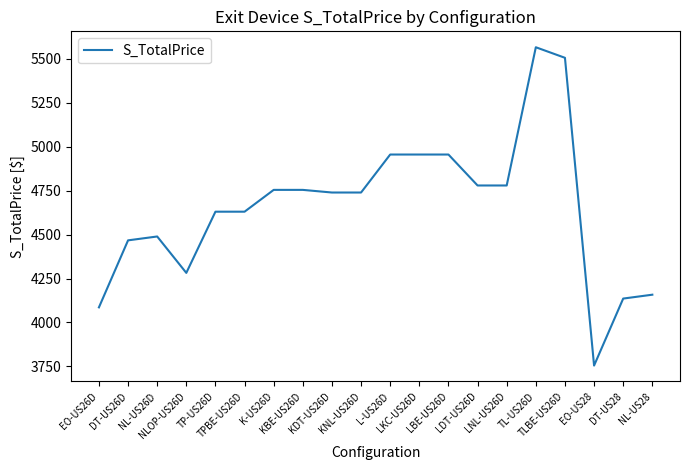

What is the greatest value displayed?

5565